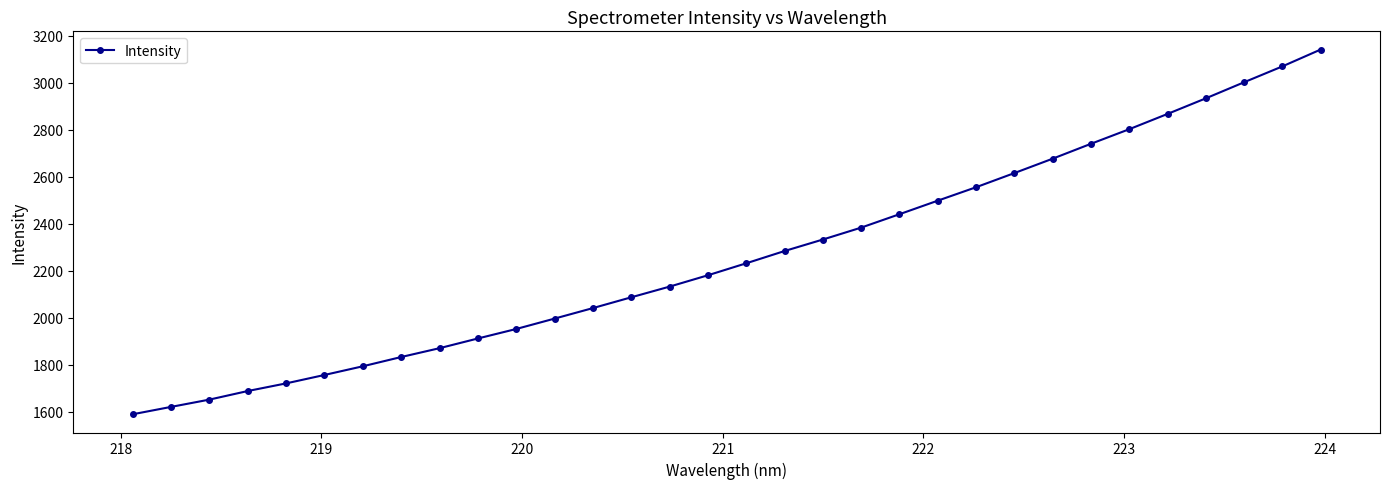

What is the value of the 26th point from the left?

2740.6